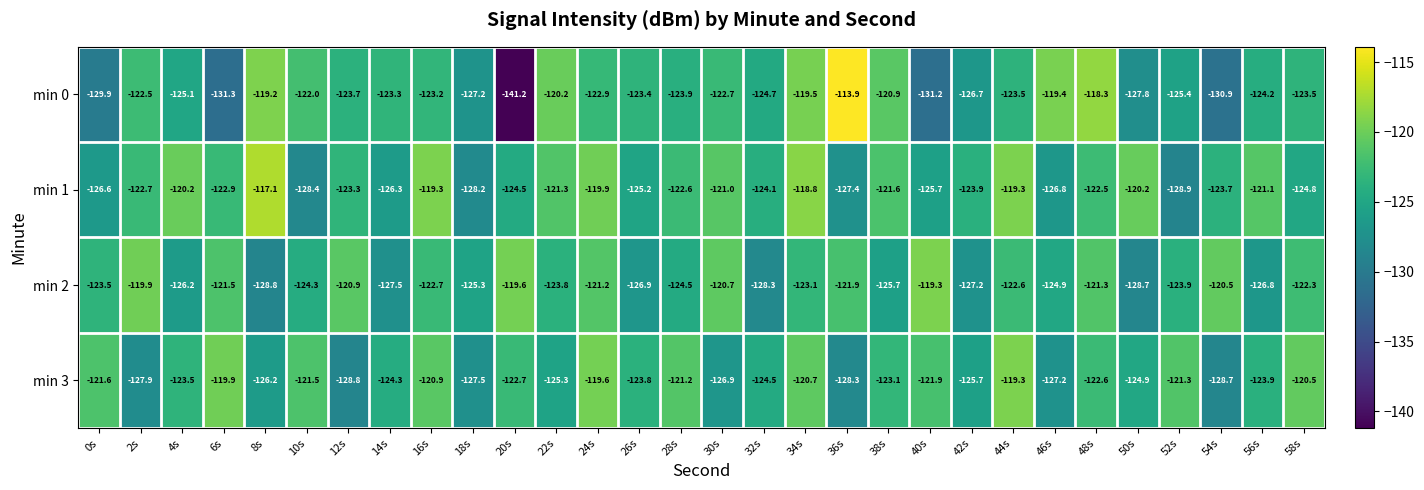

What is the average value of the min 0 series?

-124.4